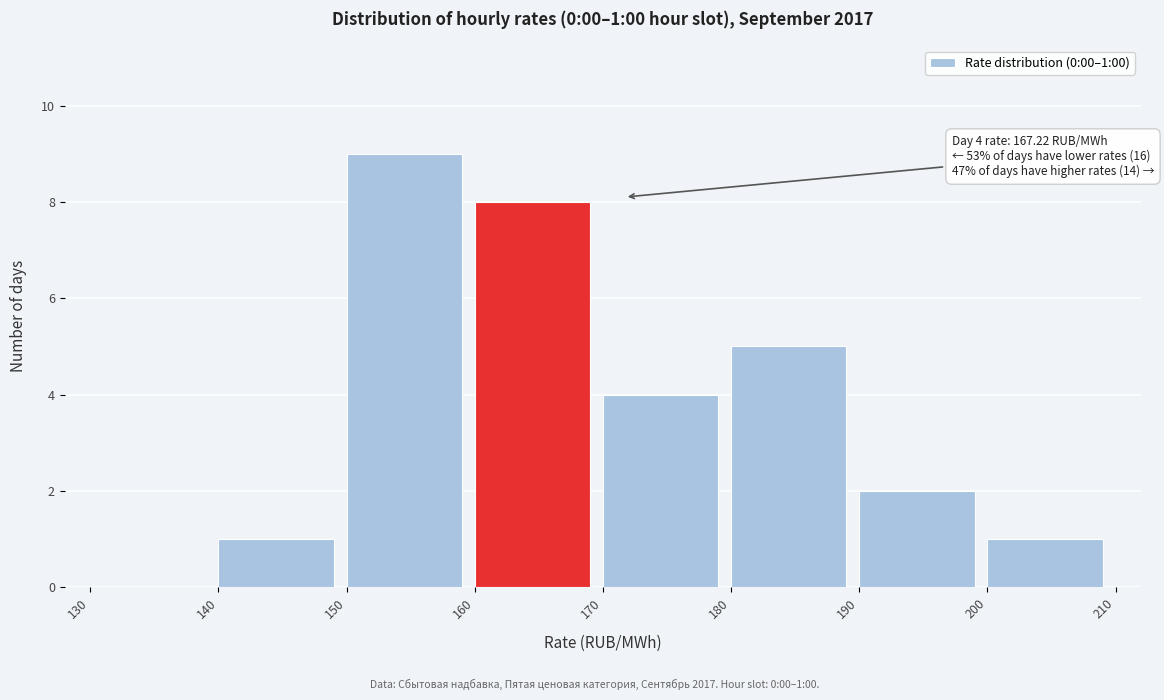

Which range on the x-axis has the tallest bar?

150 to 160